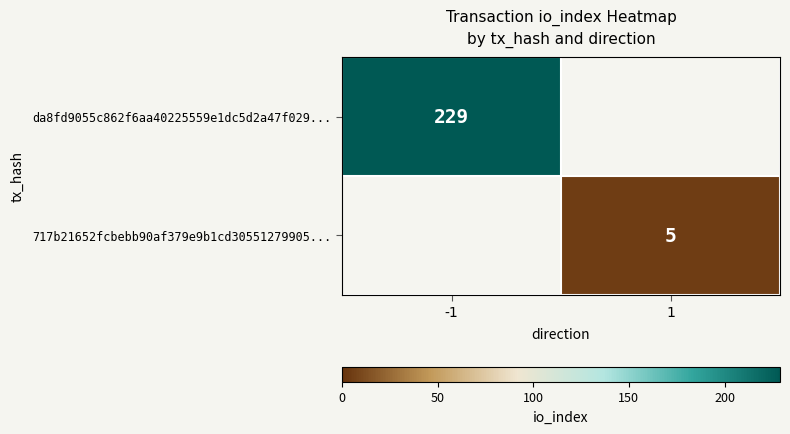

The value of 717b21652fcbebb90af379e9b1cd30551279905... at 1 is 5. True or false?

True